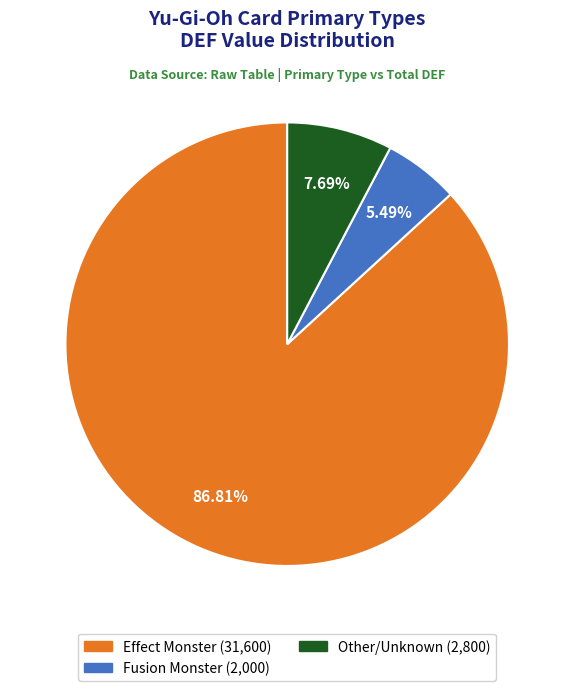

Is there any slice that represents more than half of the pie?

Yes